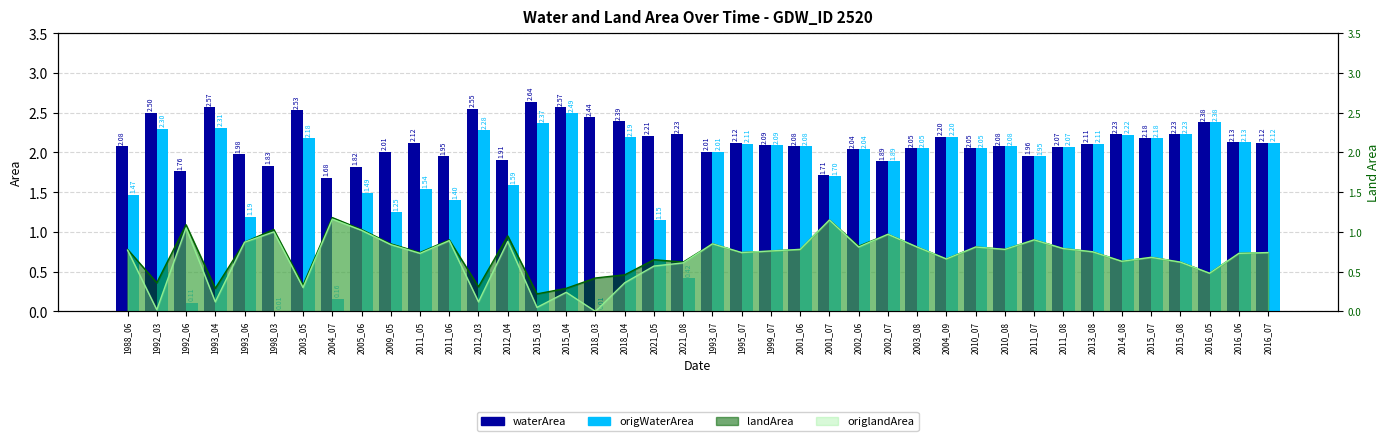

What is the label of the 14th bar from the left?

2012_04